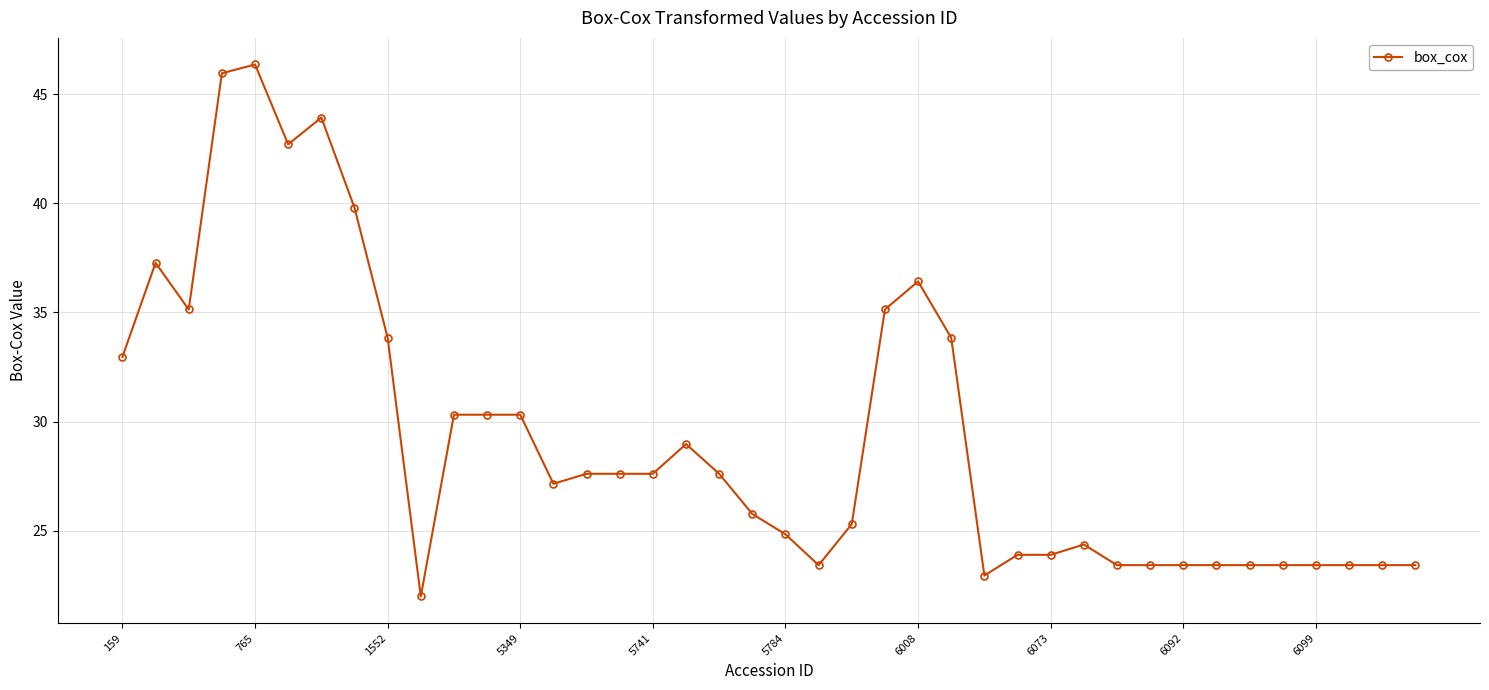

True or false: there are more than 2 points higher than both neighbors.

True